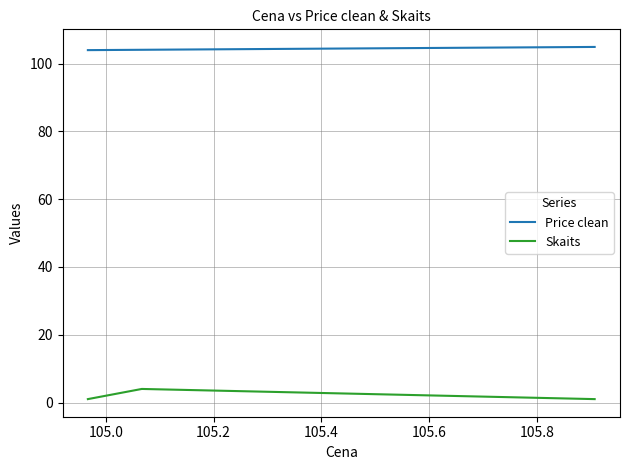

What is the label of the 4th point from the left?

105.4